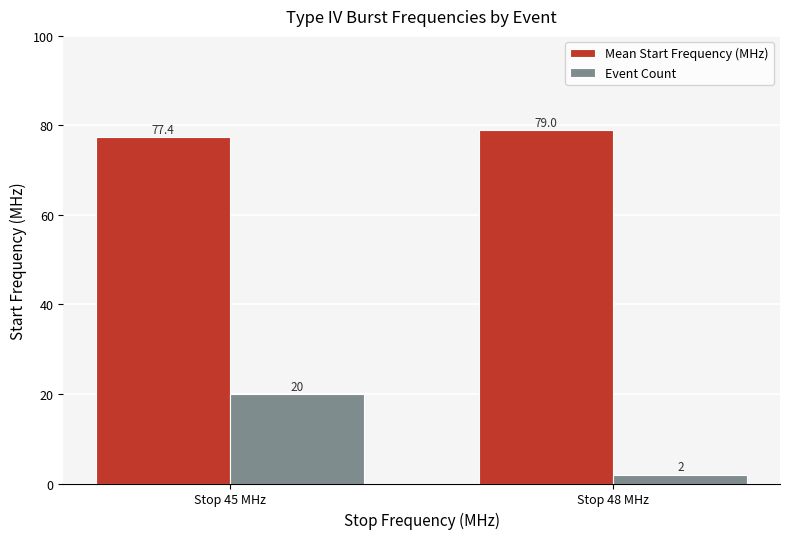

What is the minimum value shown in the chart?

2.0